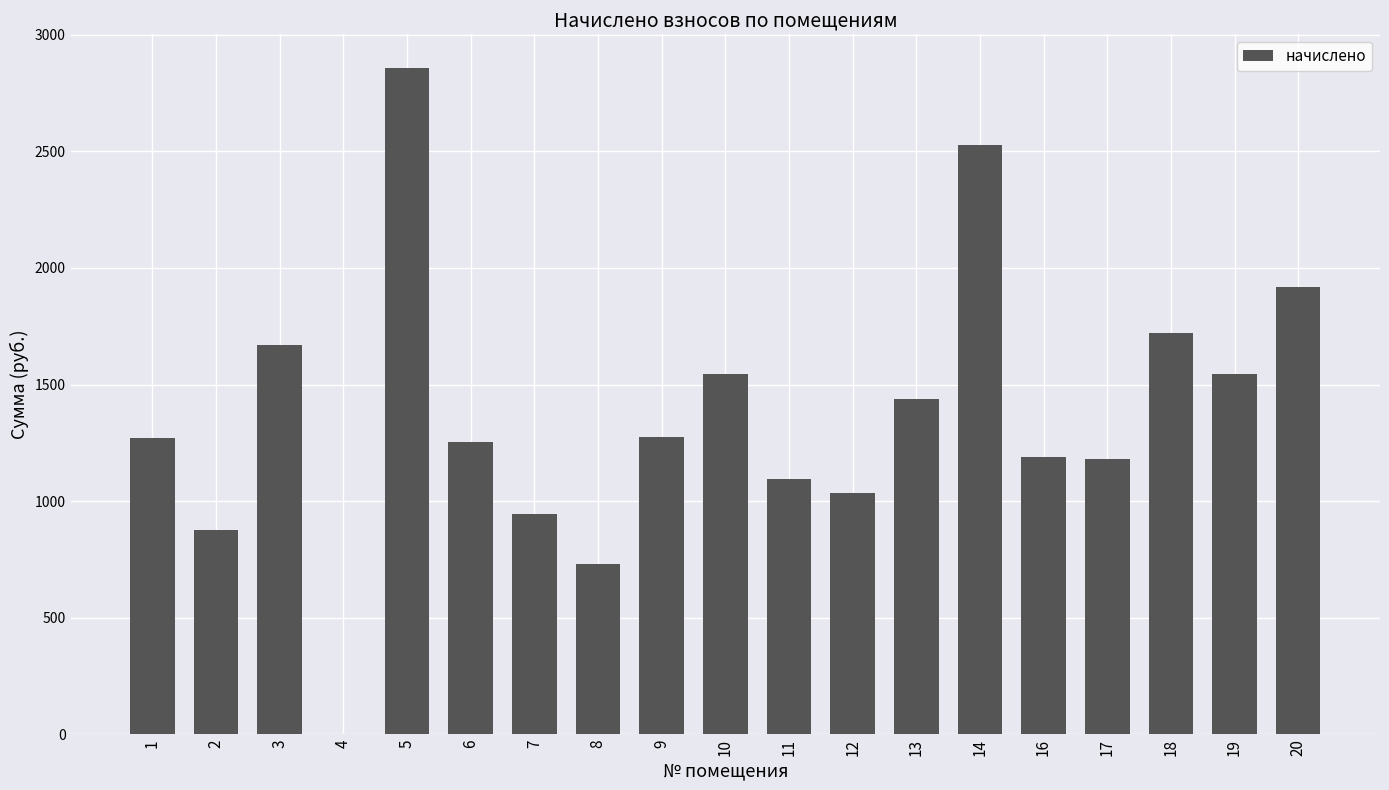

How many distinct data groups are displayed?

1